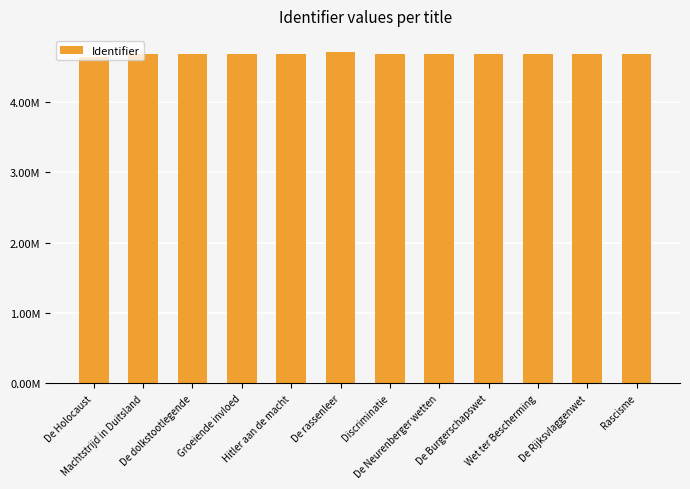

Are the bars horizontal?

No